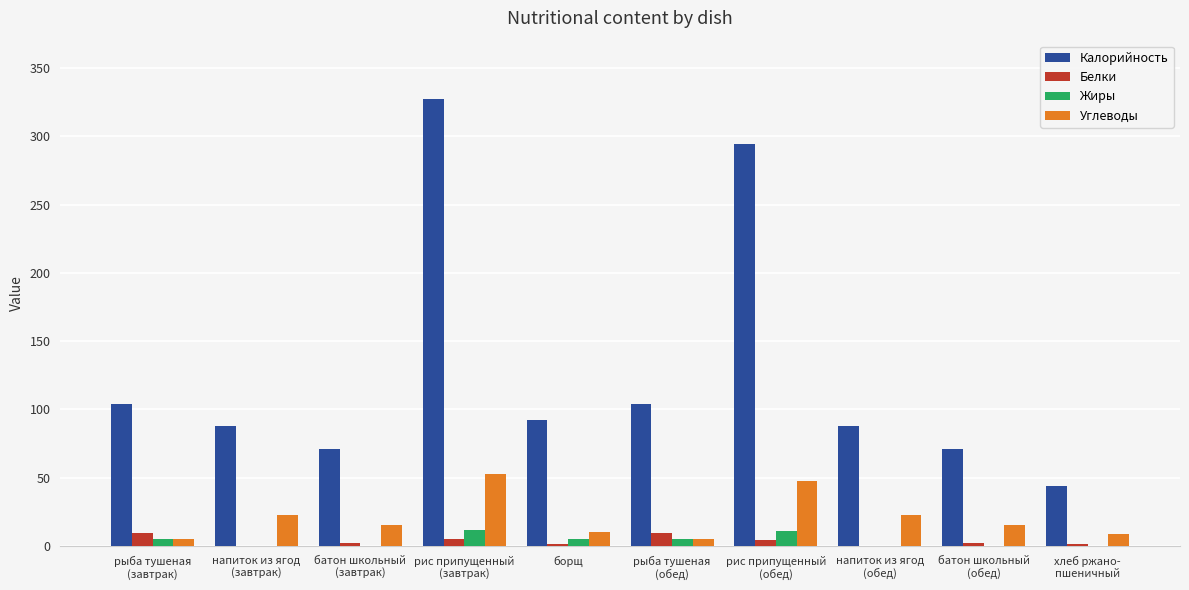

What is the sum of all Калорийность values?

1283.0